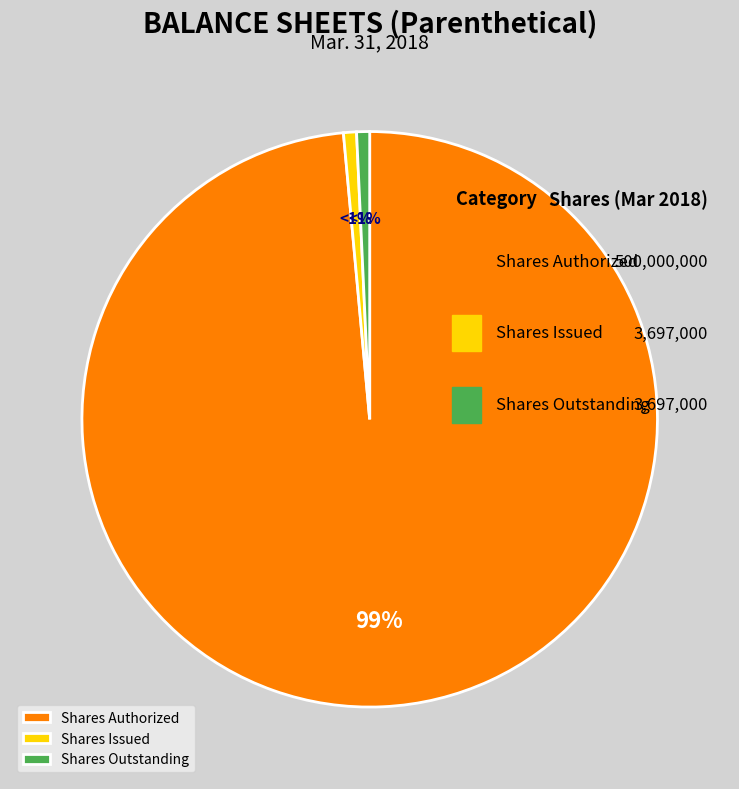

How many slices are in this pie chart?

3